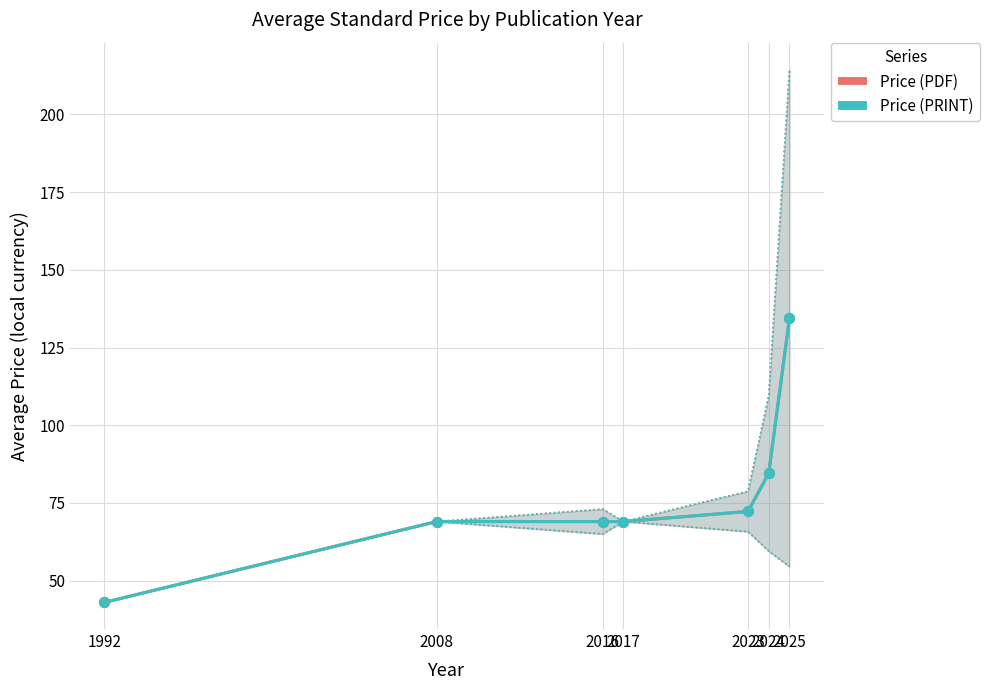

Is the value of Price (PRINT) at 2024 greater than the value of Price (PDF) at 2024?

No